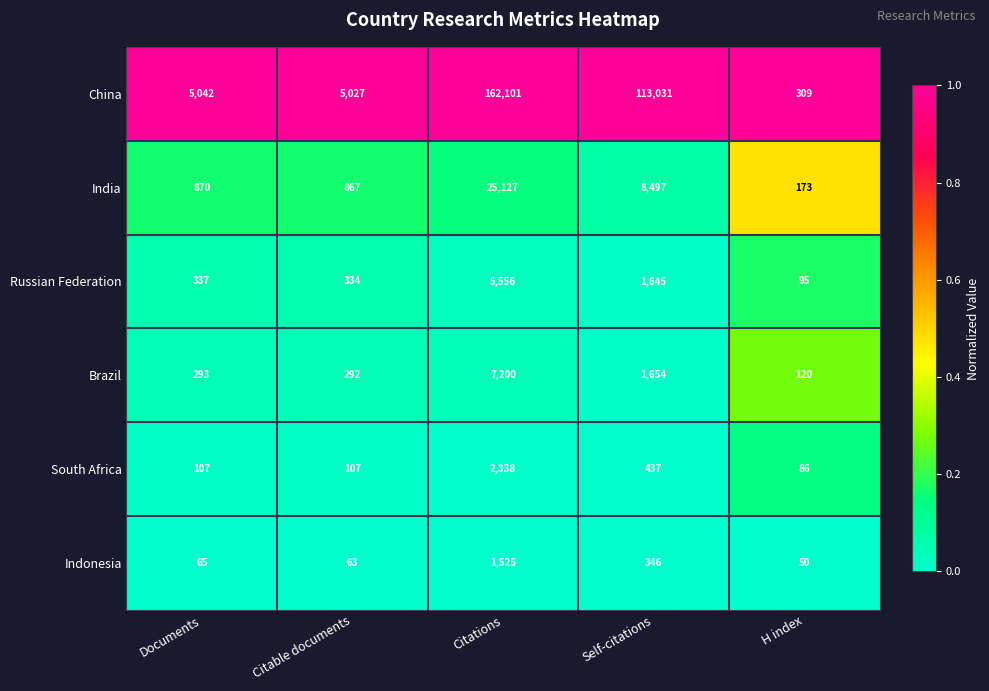

List the series in order of their peak value, lowest first.

Indonesia, South Africa, Russian Federation, Brazil, India, China